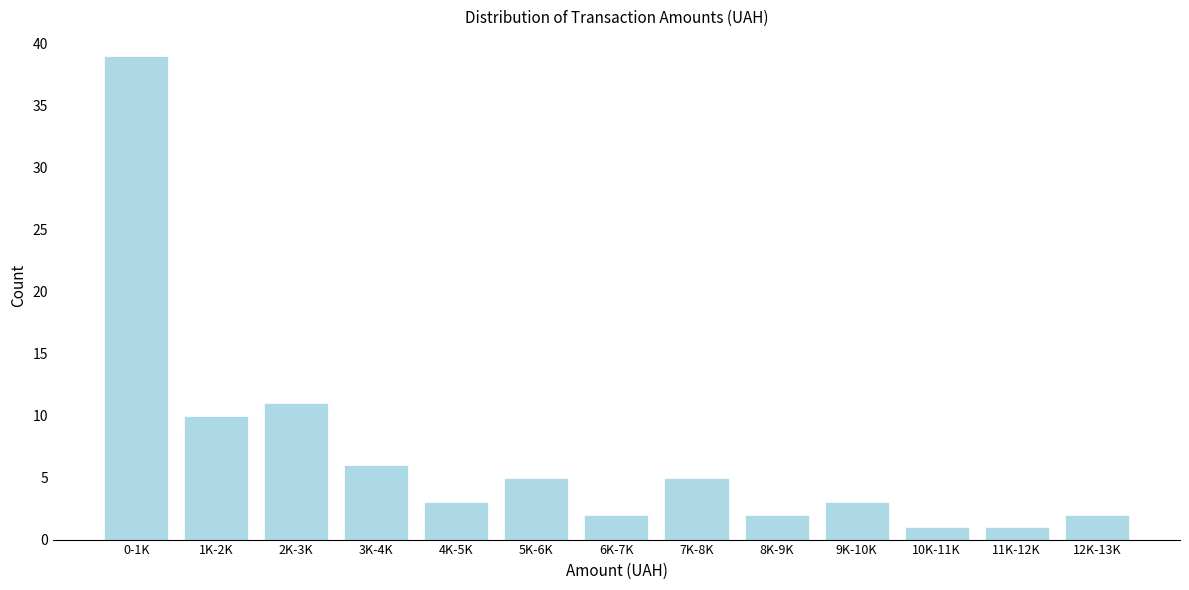

Reading left to right, list all the values displayed in this chart.

39	10	11	6	3	5	2	5	2	3	1	1	2